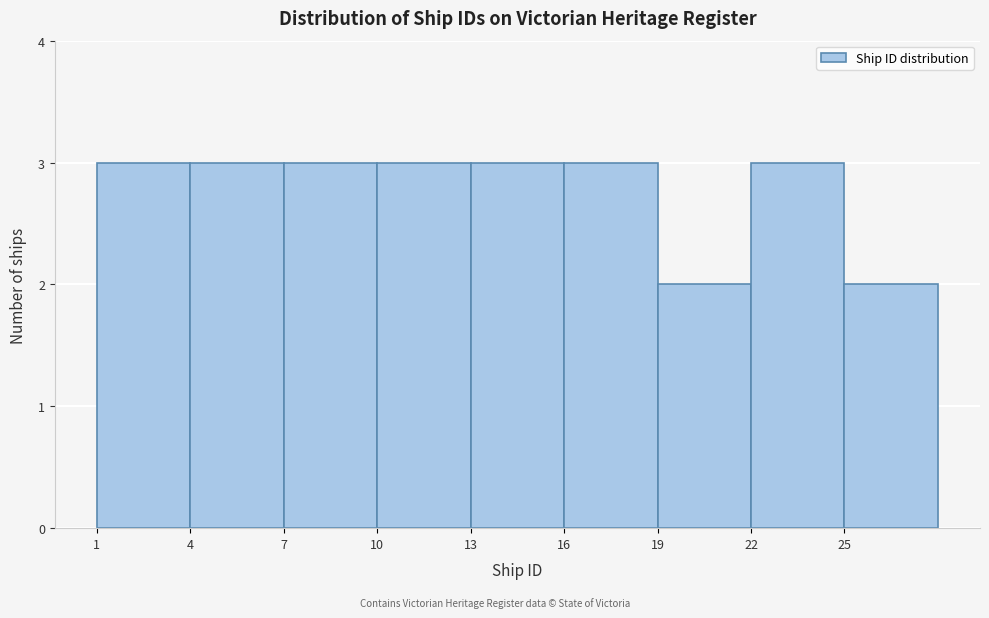

How tall is the bar that spans 19 to 22 on the x-axis? The values are not printed on the chart, so give them approximately, as read against the axis.

2